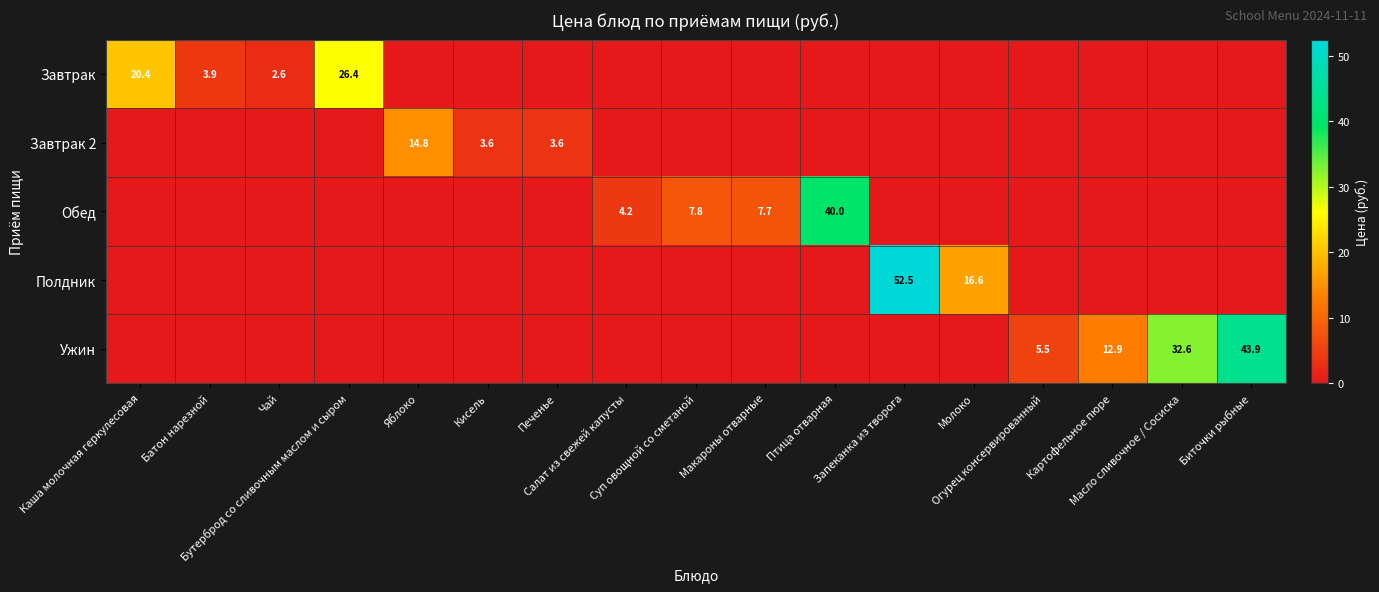

At which label is Обед closest to 19?

Суп овощной со сметаной